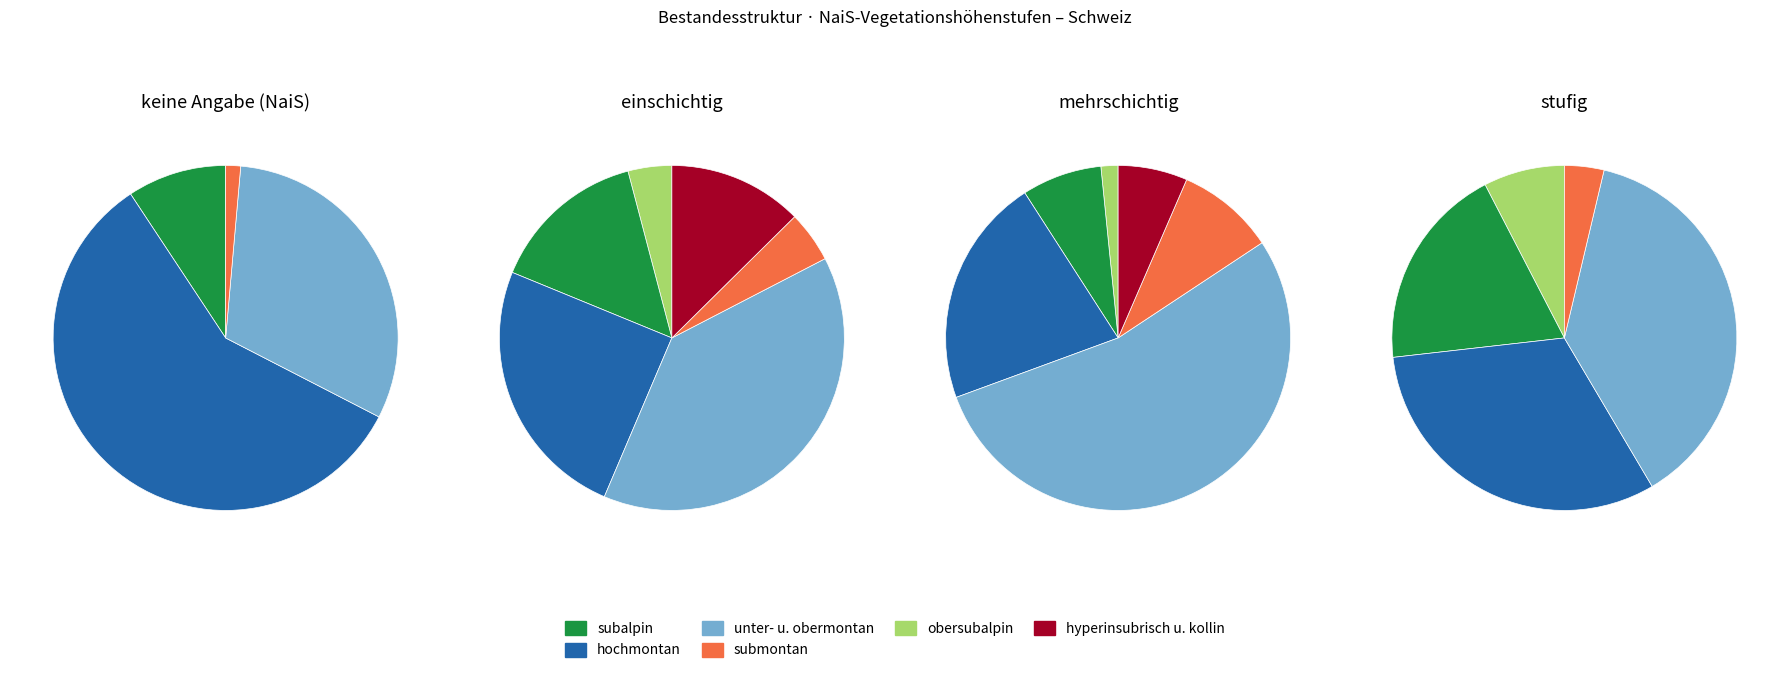

What percentage is the submontan slice, to the nearest percent?

1%